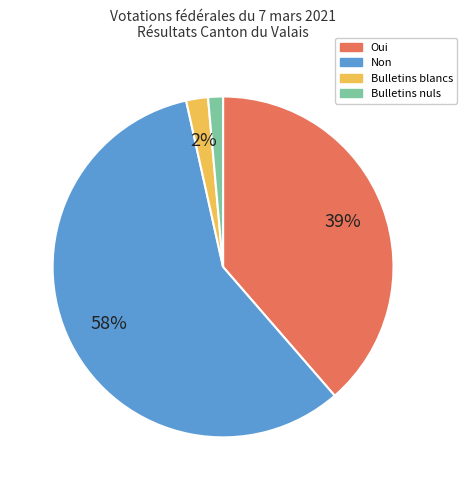

Which has a higher value, Bulletins blancs or Non?

Non